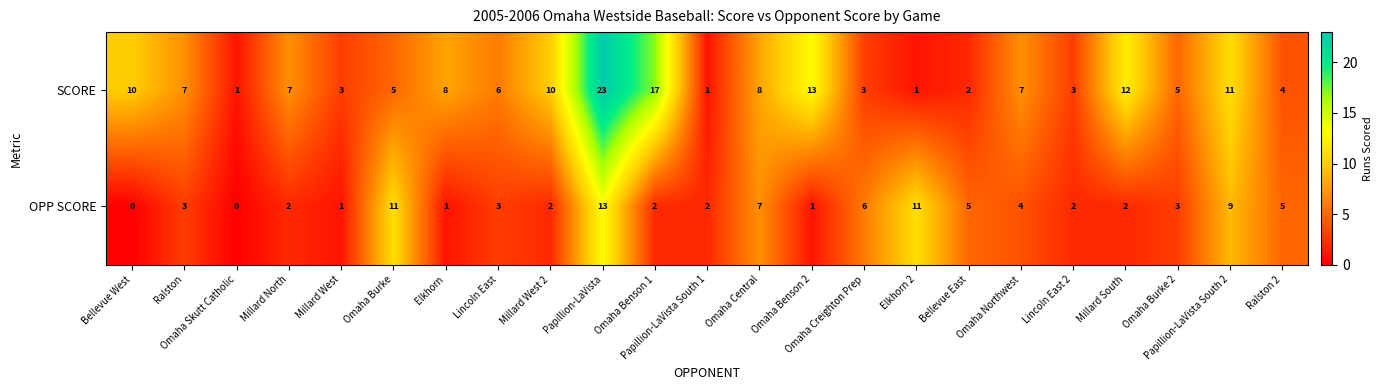

List the series in order of their peak value, lowest first.

OPP SCORE, SCORE